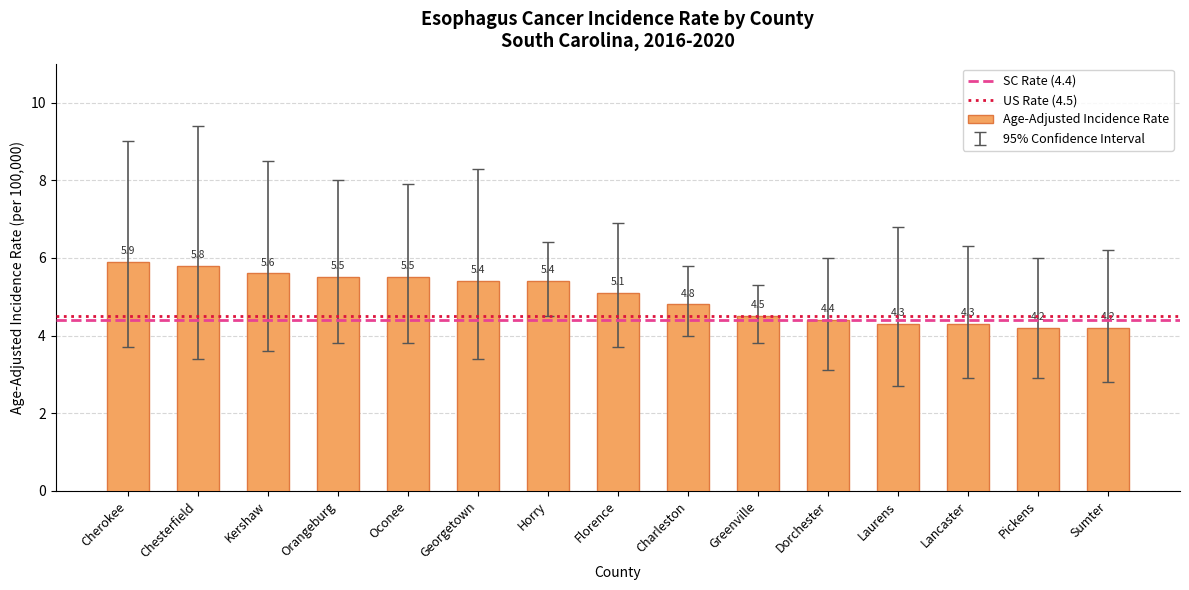

Does the chart contain any negative values?

No